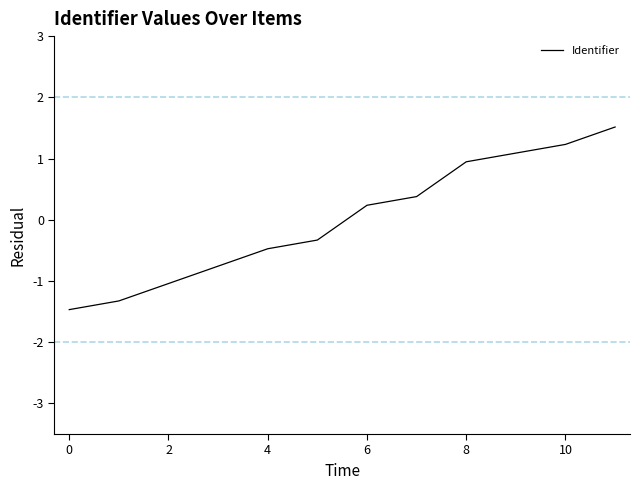

Count the number of categories in the chart.

12